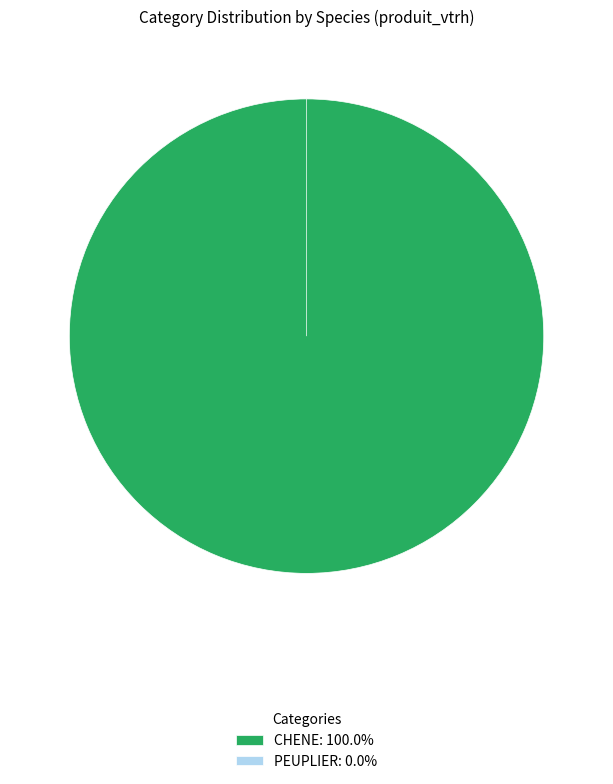

Does CHENE represent more than half of the total?

Yes